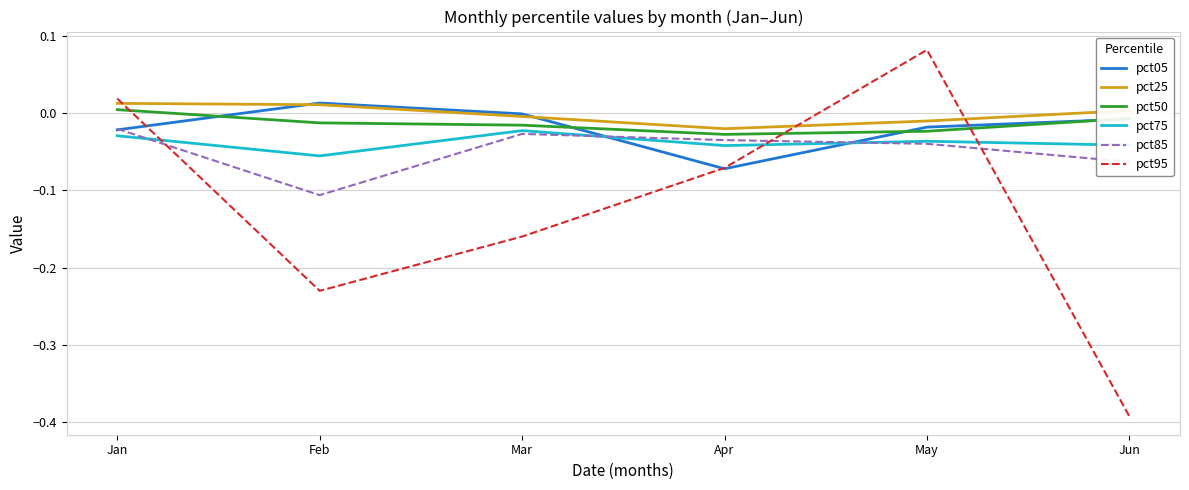

Count the number of categories in the chart.

6